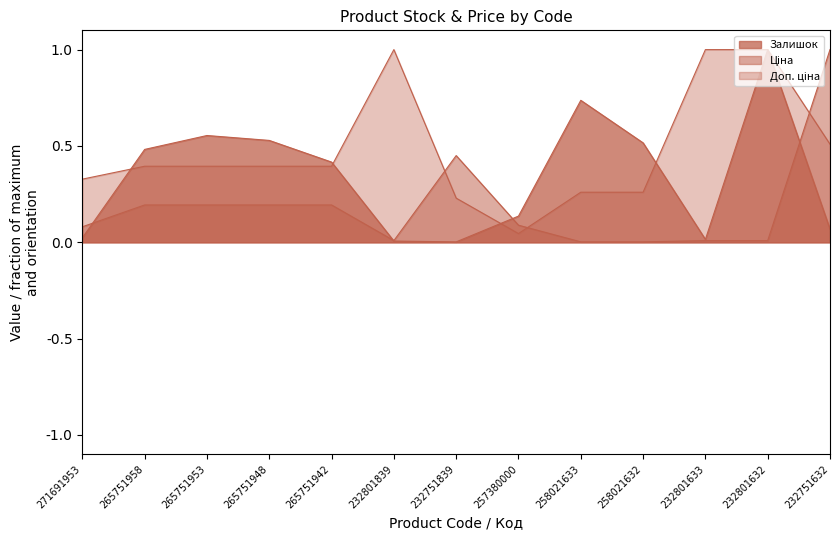

Rank the series at 265751958 from highest to lowest value.

Залишок, Доп. ціна, Ціна